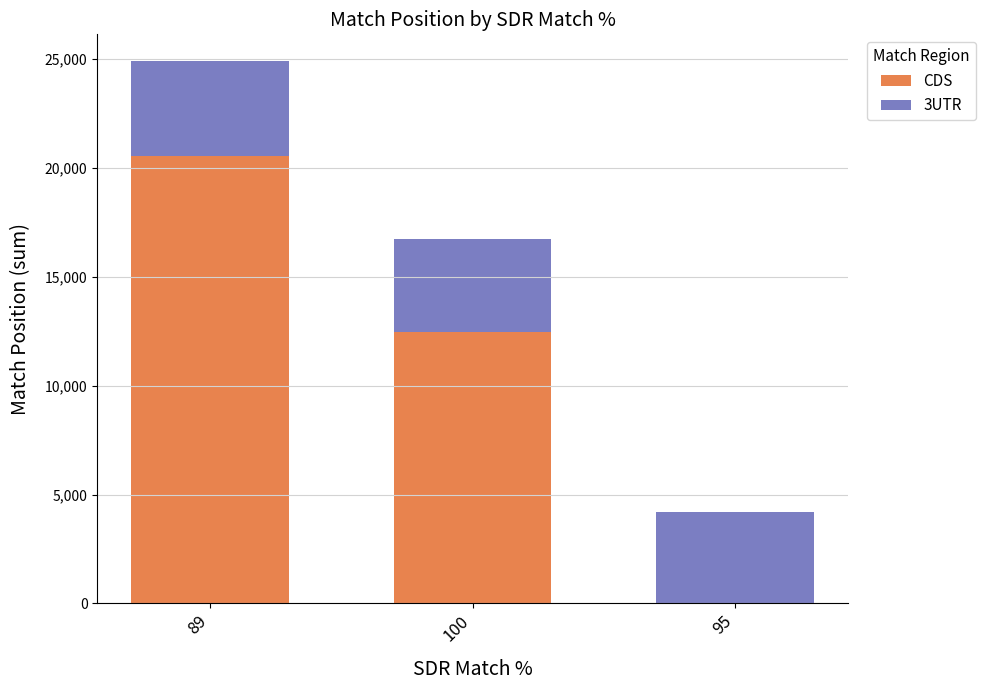

What is the maximum value for CDS?

20538